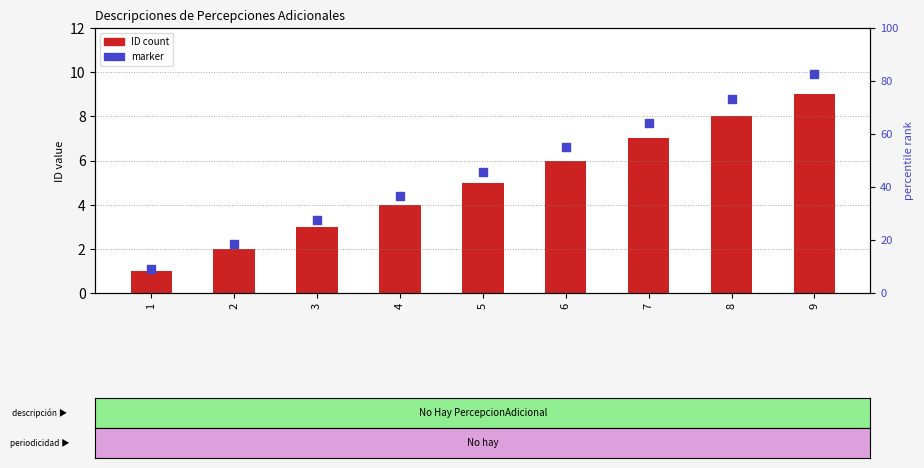

At which category is the sum across all series the highest?

9